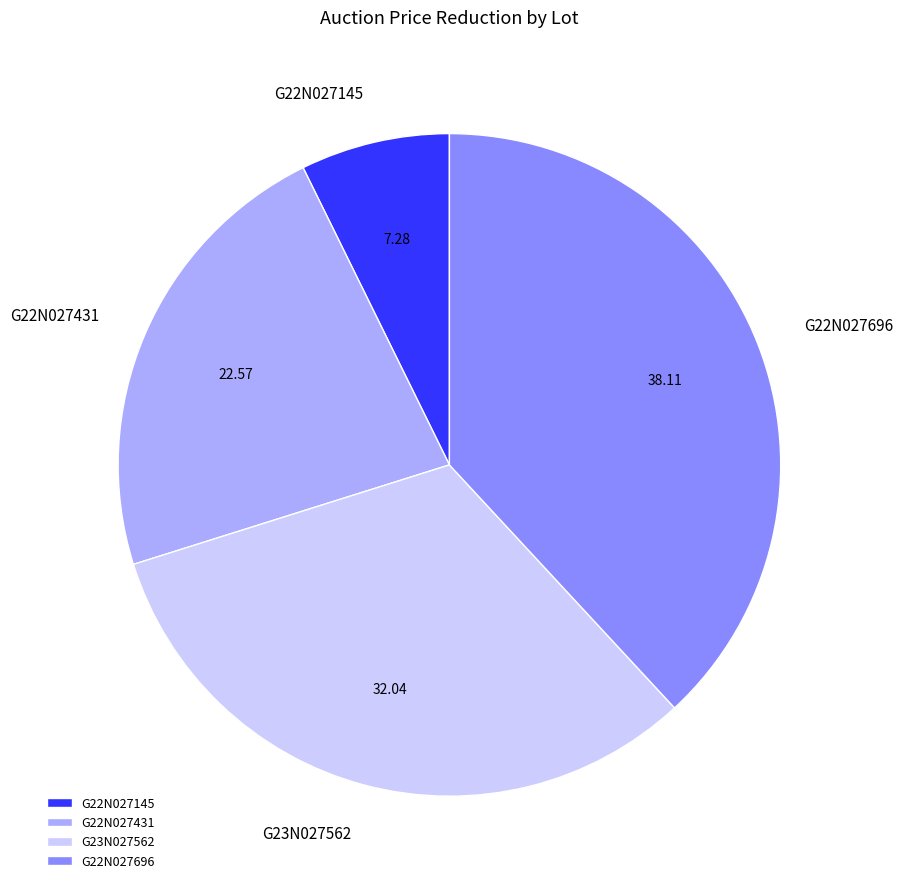

How many segments does this pie chart have?

4